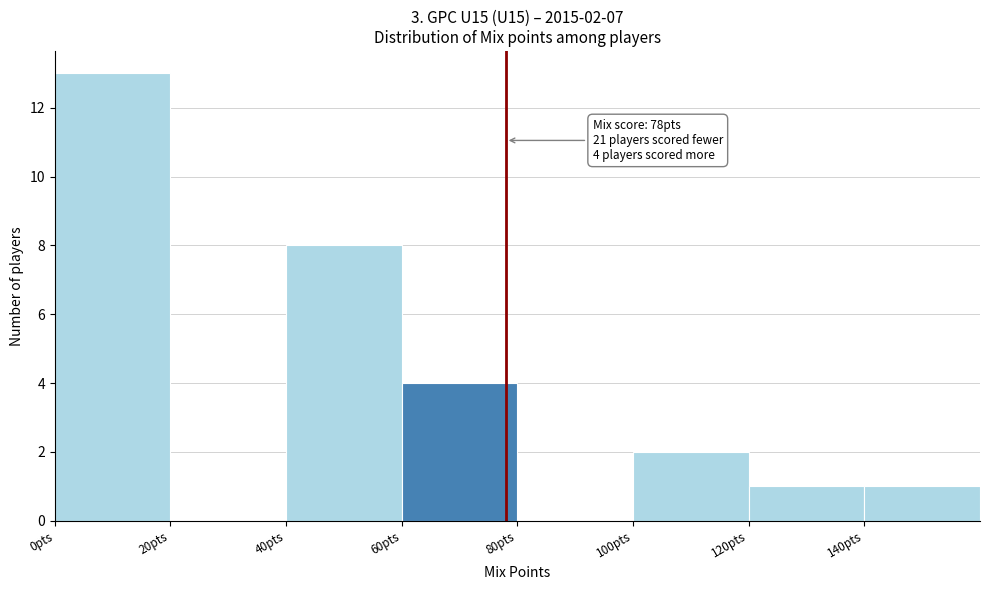

Over which range of the x-axis is the bar tallest?

0 to 20